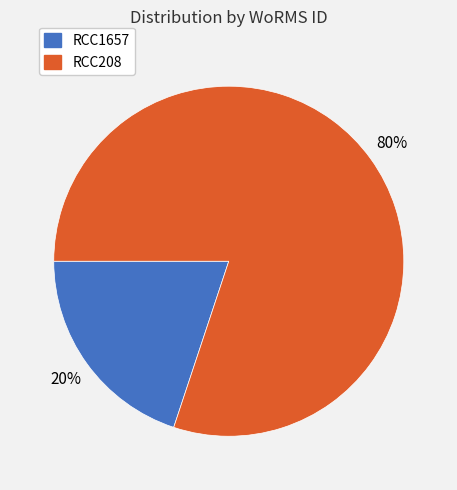

Which has a higher value, RCC208 or RCC1657?

RCC208